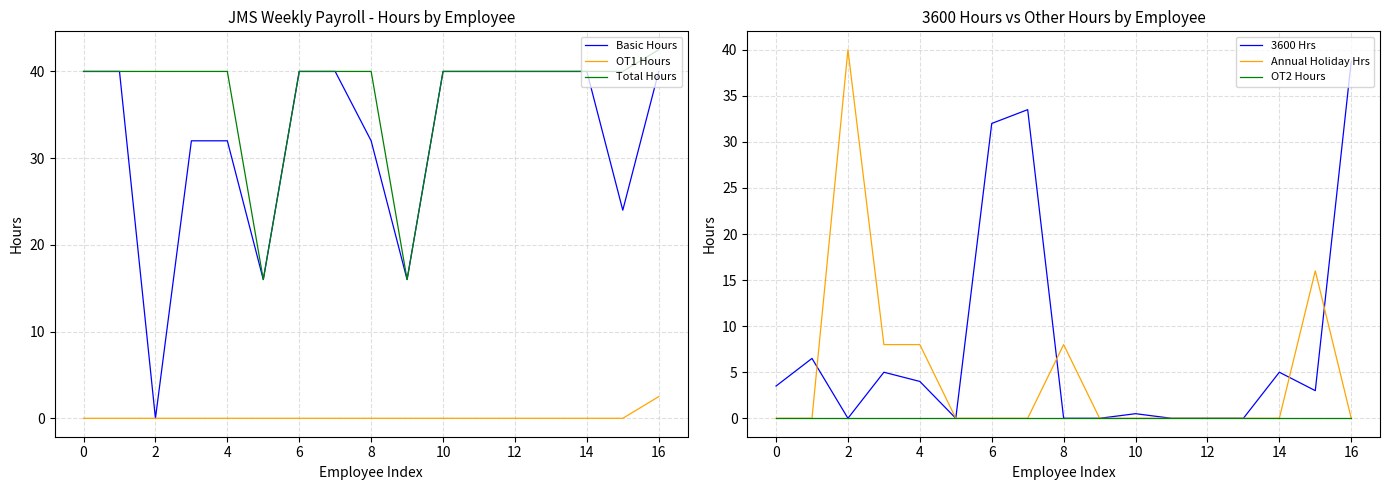

What is the difference between the OT1 Hours values at 0 and 16?

2.5